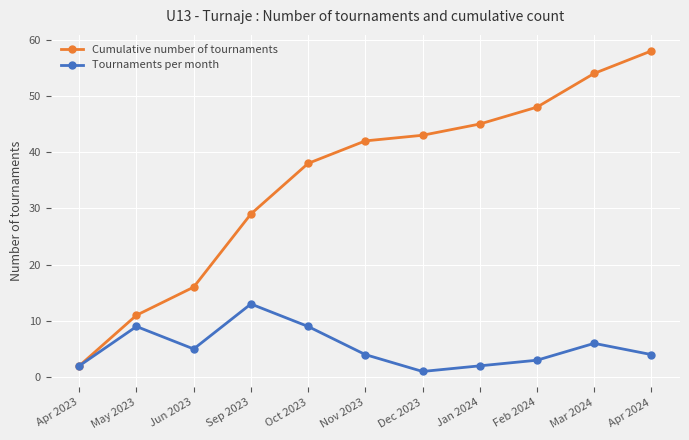

Is it true that Cumulative number of tournaments equals 16 at Jun 2023?

True